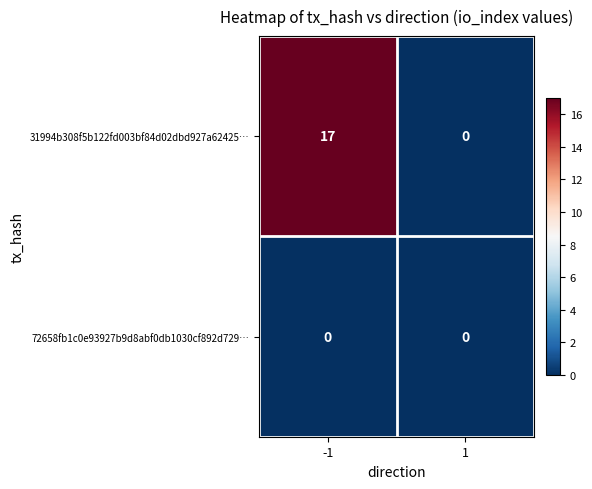

Reading left to right, transcribe all the data shown in this chart.

31994b308f5b122fd003bf84d02dbd927a62425…: -1=17	1=0
72658fb1c0e93927b9d8abf0db1030cf892d729…: -1=0	1=0